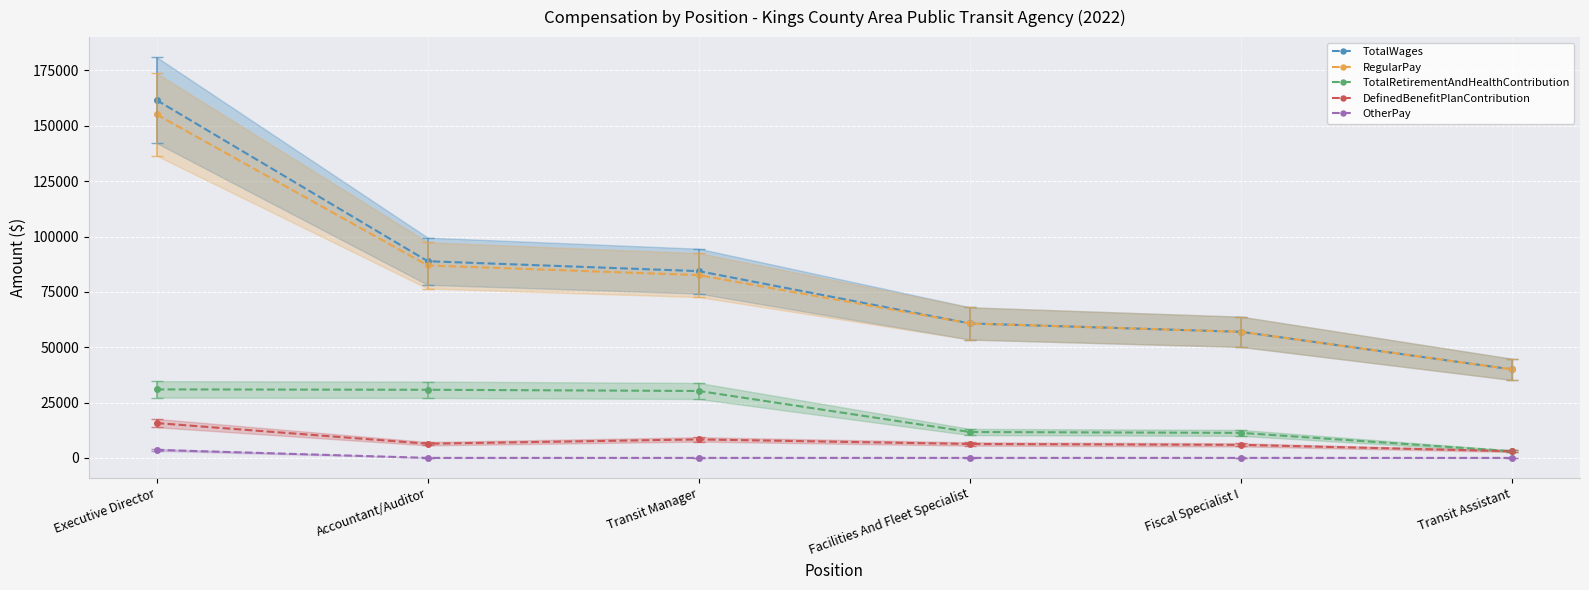

What is the difference between the maximum and minimum values in the TotalWages series?

121655